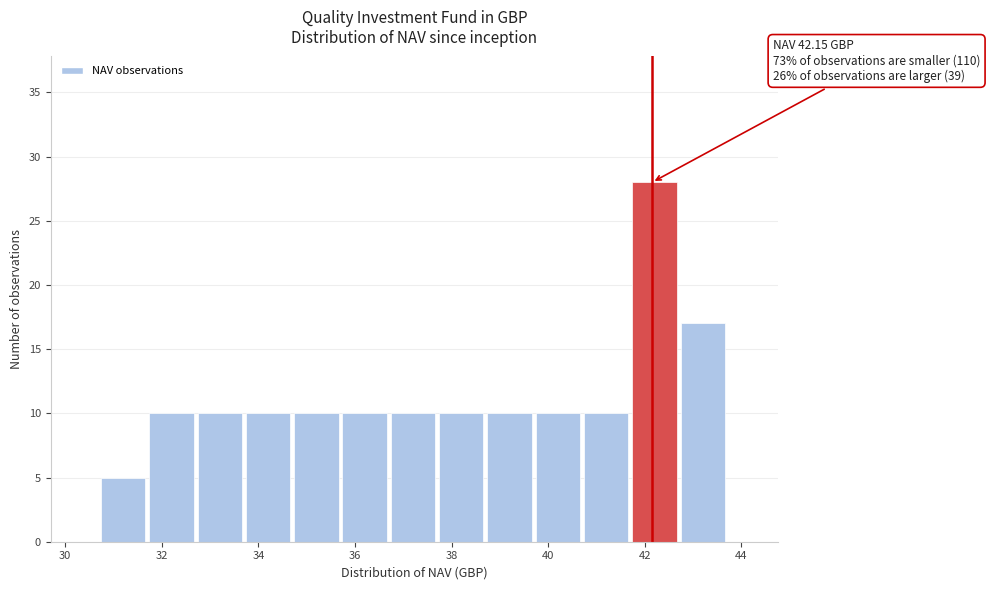

Which range on the x-axis has the tallest bar?

41.7 to 42.7